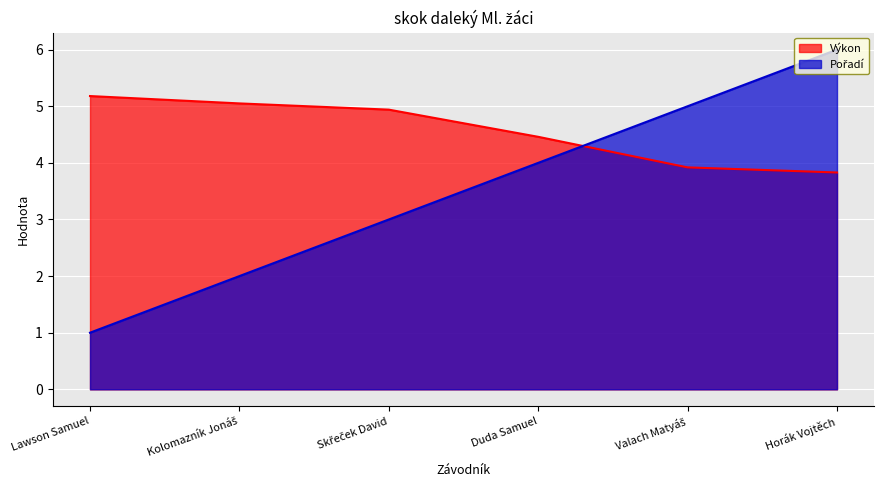

Count the Pořadí values in the range 2 to 5.

4